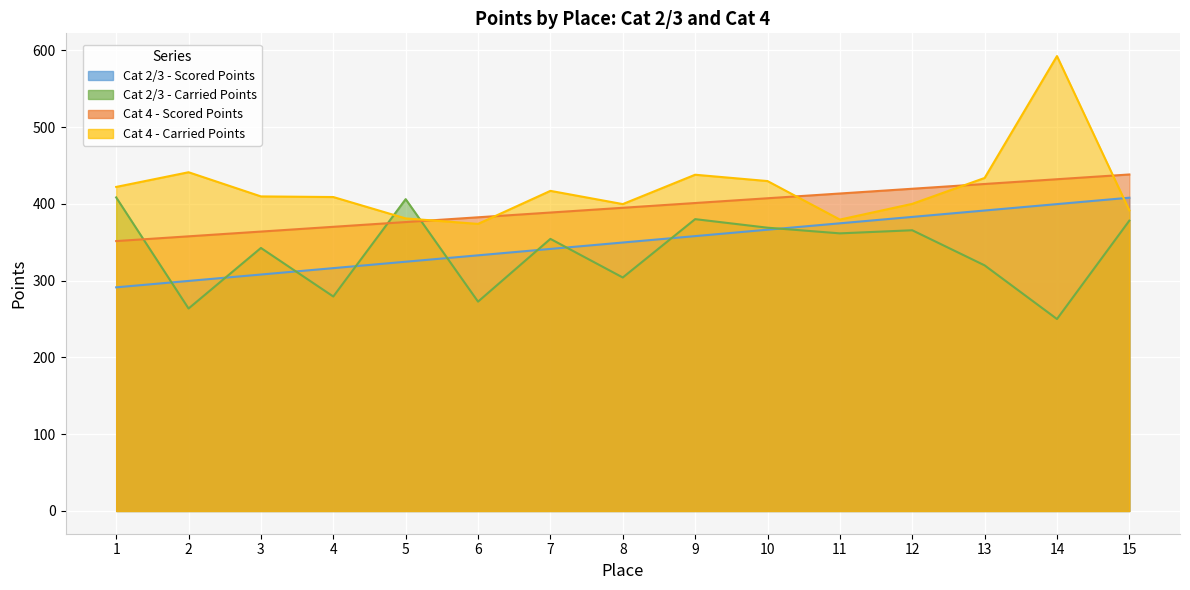

What is the spread (max minus min) of values at 3?

101.7